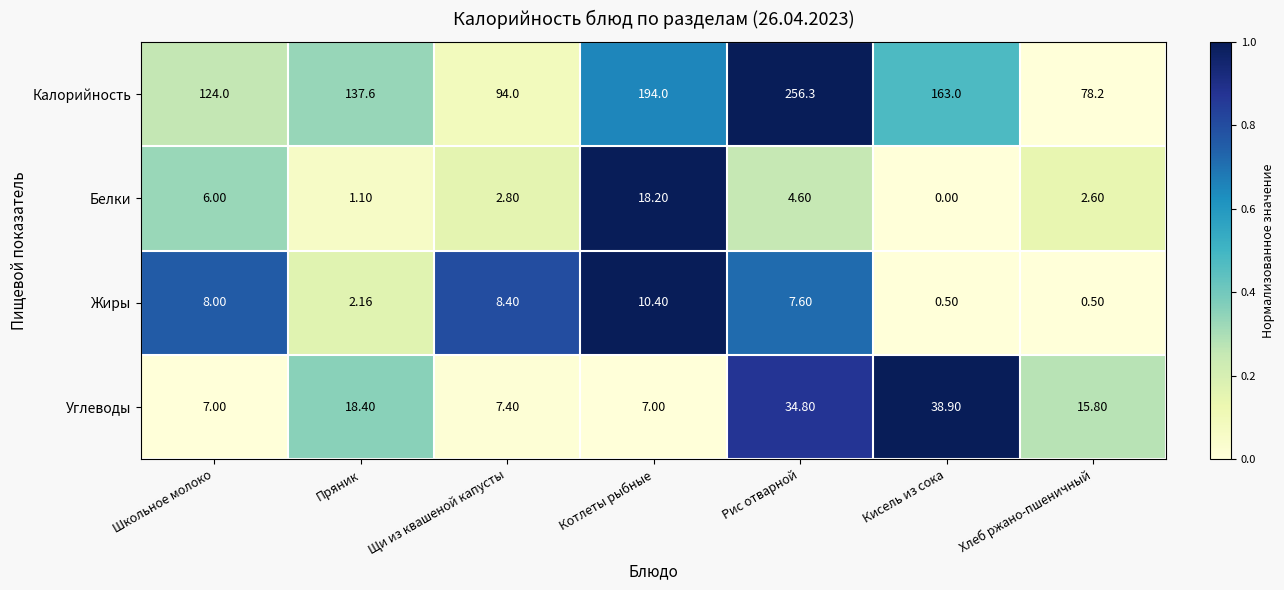

At which category is the sum across all series the highest?

Рис отварной